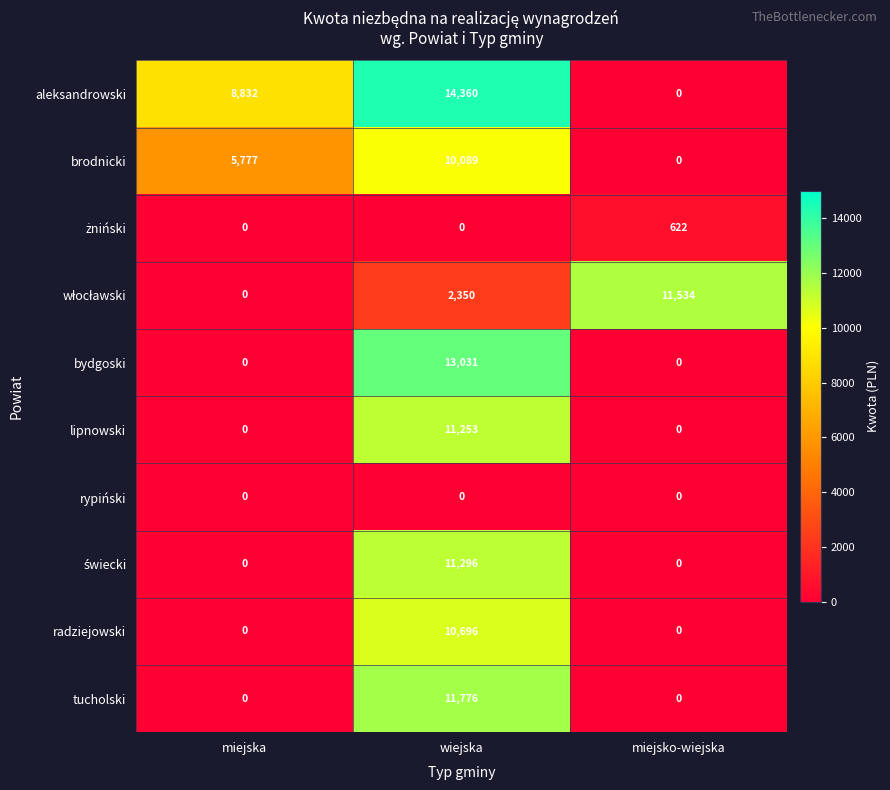

True or false: radziejowski has a value of -6582 at miejsko-wiejska.

False